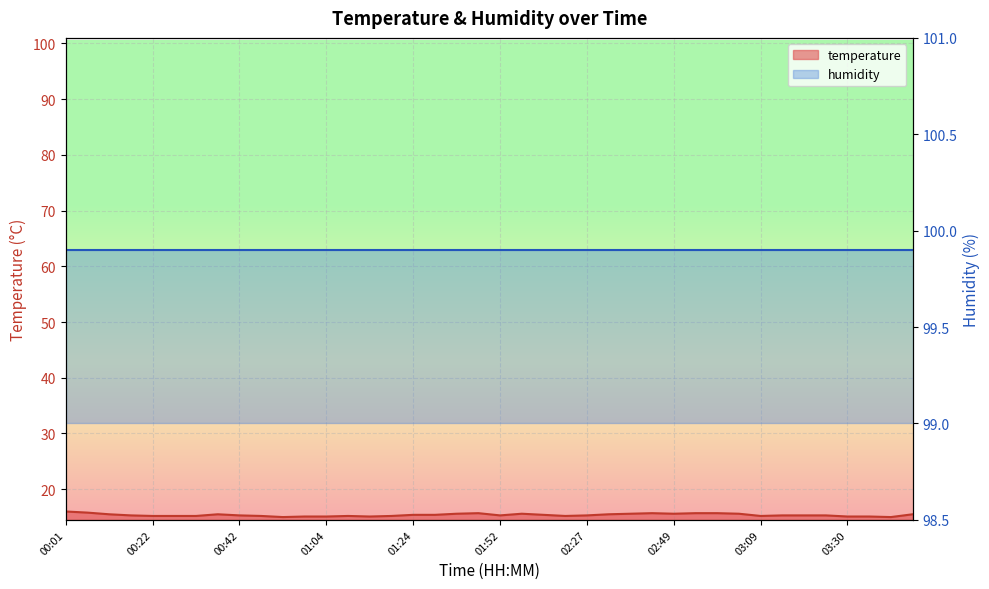

How many values exceed 15?

38